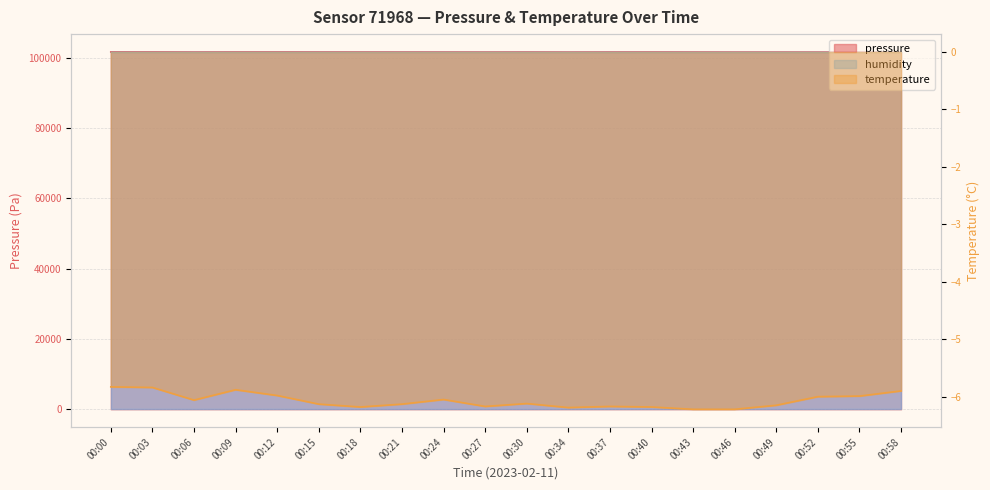

Rank the categories by pressure value from lowest to highest.

00:58, 00:55, 00:52, 00:46, 00:49, 00:34, 00:27, 00:06, 00:43, 00:24, 00:37, 00:21, 00:30, 00:18, 00:40, 00:15, 00:09, 00:12, 00:00, 00:03